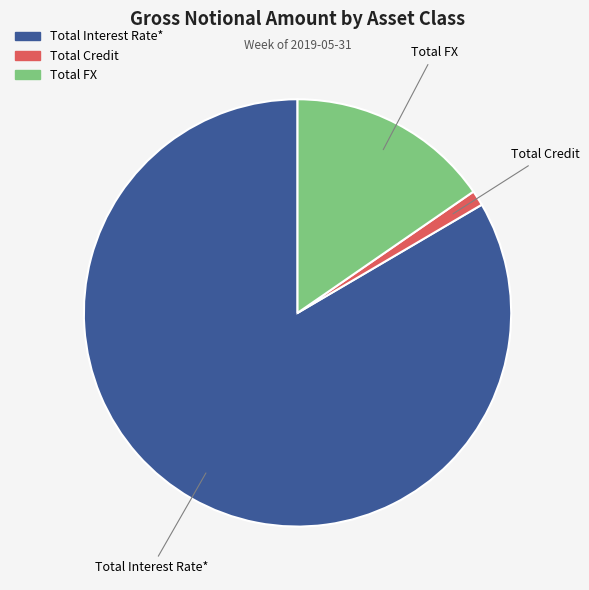

Which slice is the largest?

Total Interest Rate*